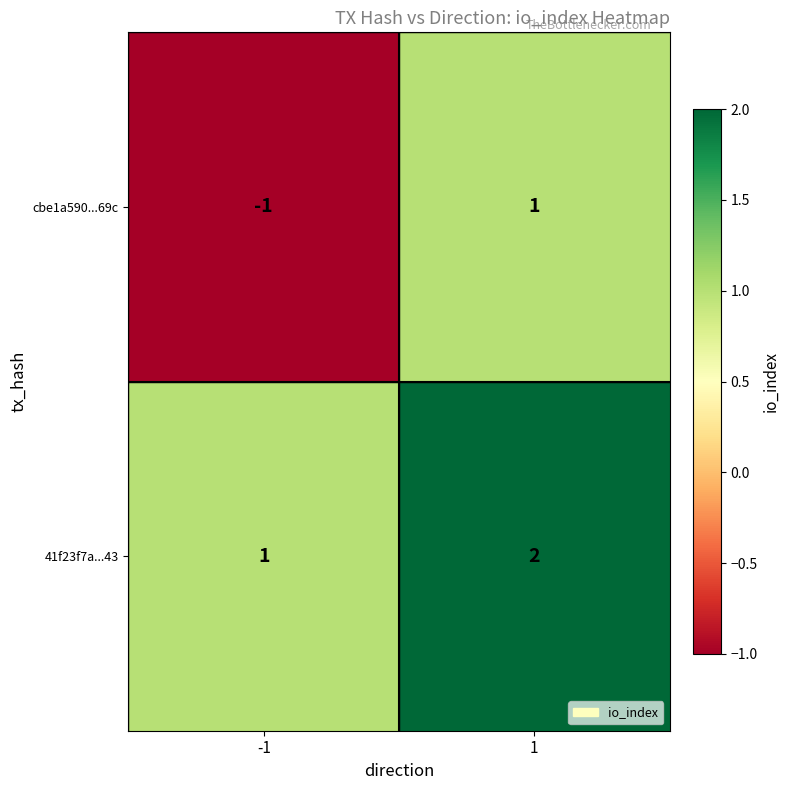

True or false: cbe1a590...69c has a value of -1 at -1.

True